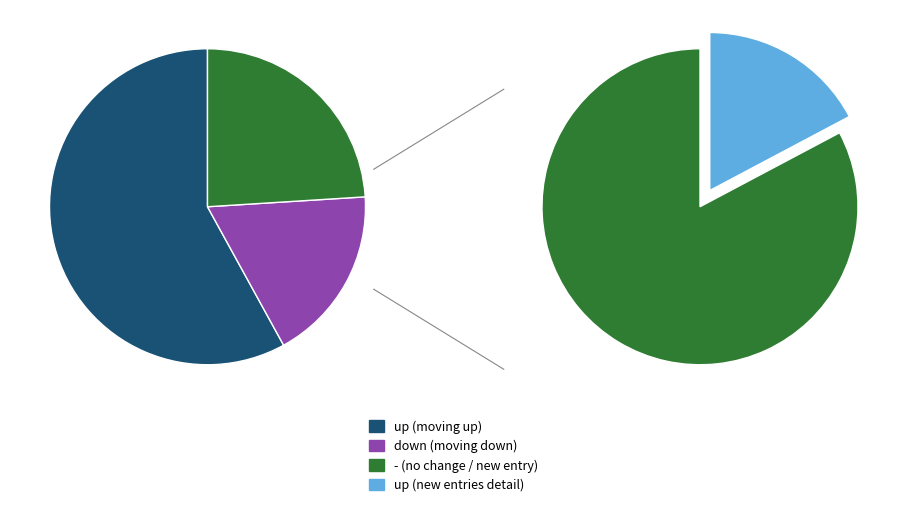

Which has a higher value, down or up?

up